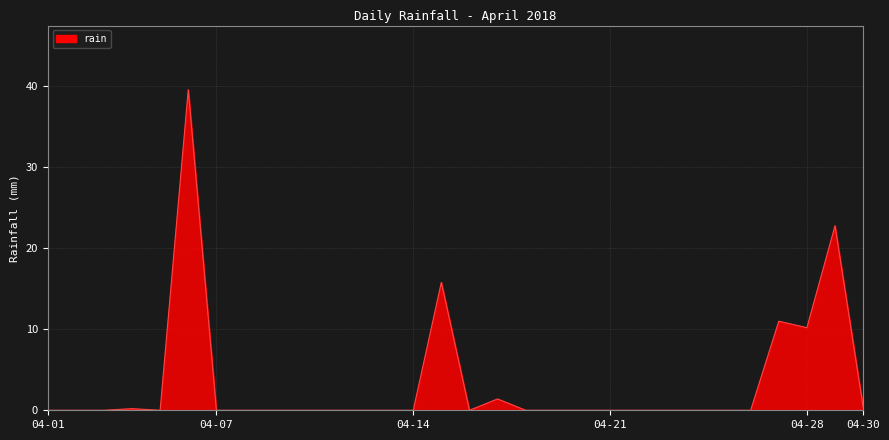

Does the chart display data point markers on the line(s)?

No